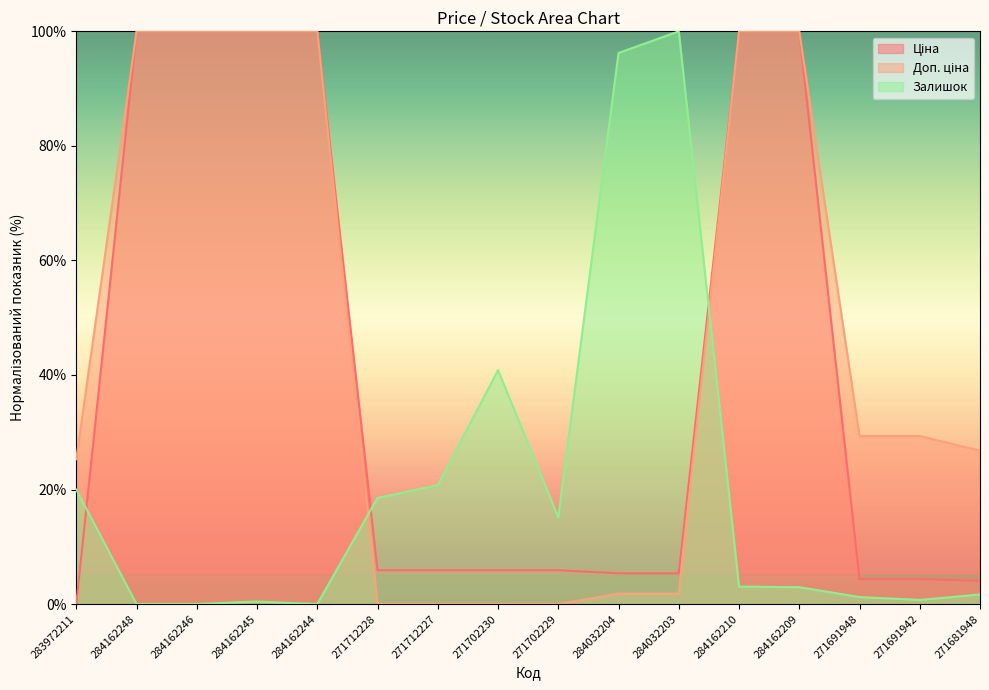

At which label is Залишок closest to 50?

271702230